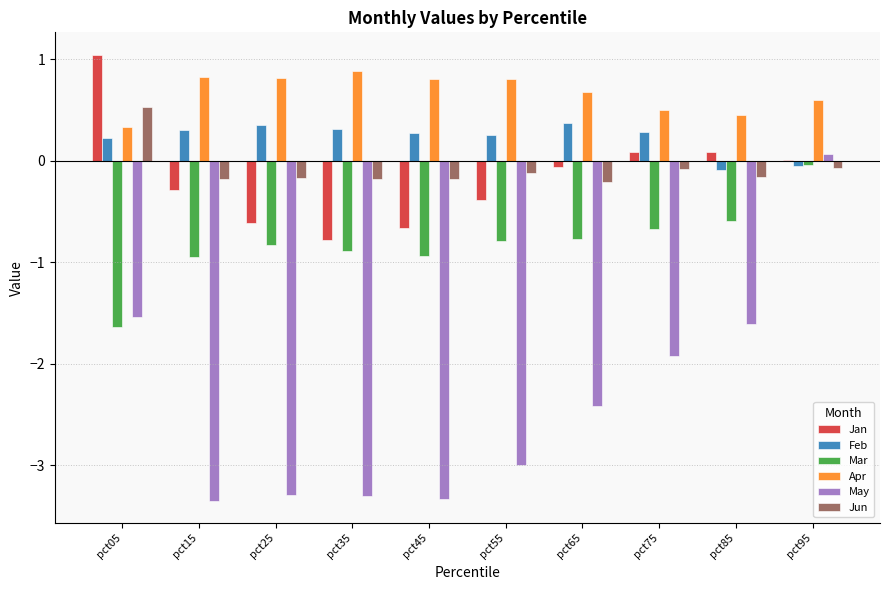

Does the chart contain stacked bars?

No